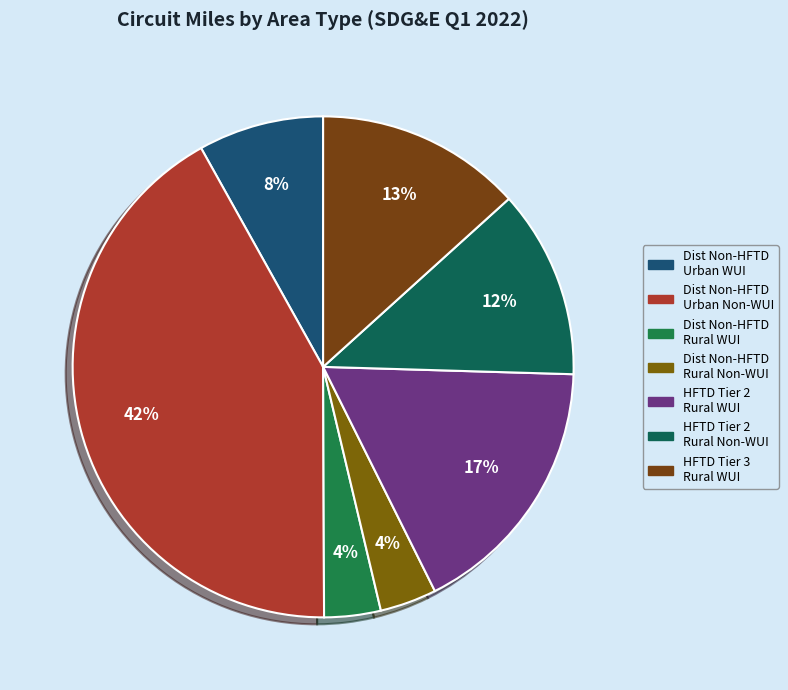

How many segments does this pie chart have?

7